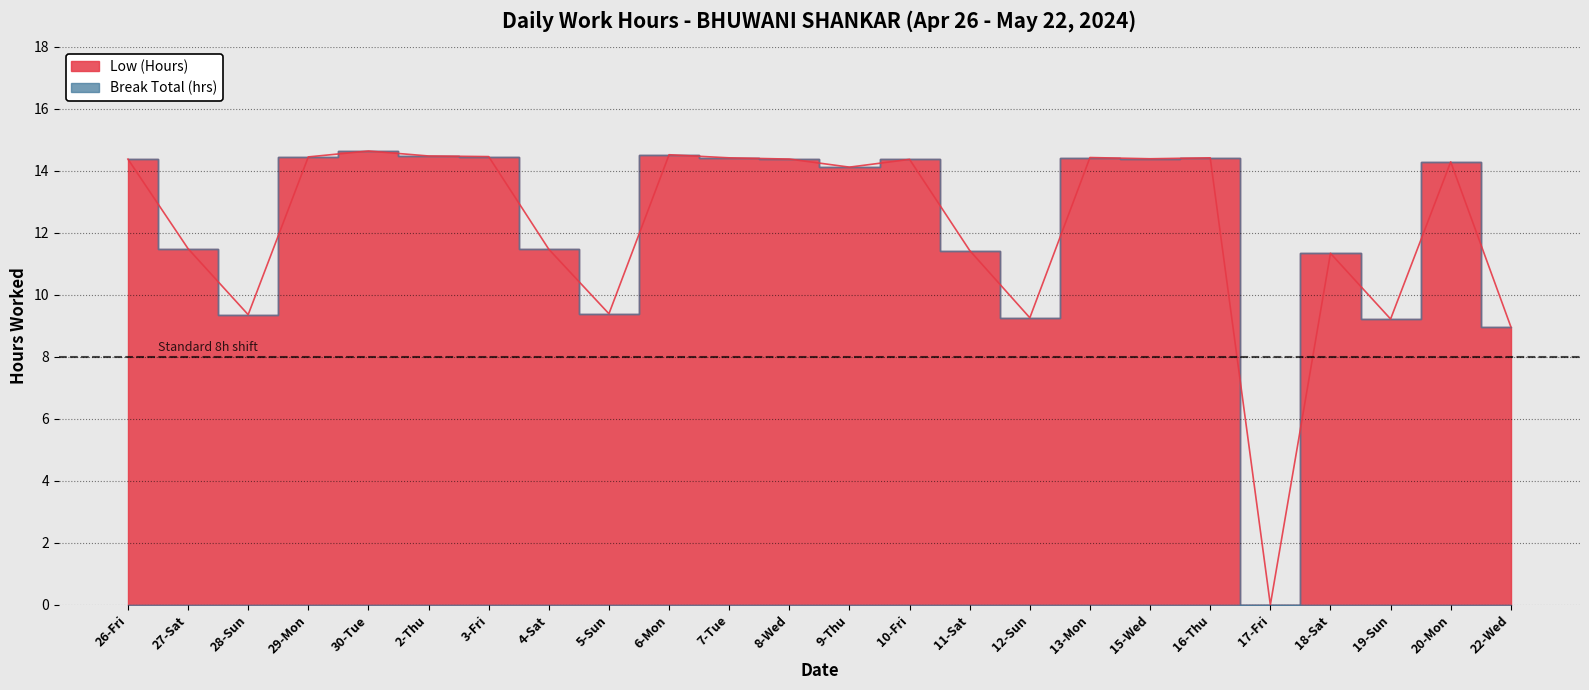

What is the label of the 7th point from the left?

3-Fri